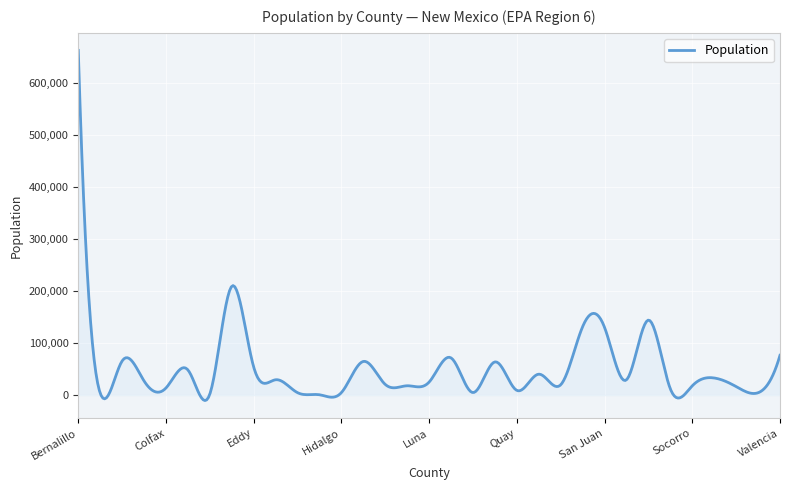

What is the greatest value displayed?

662561.0